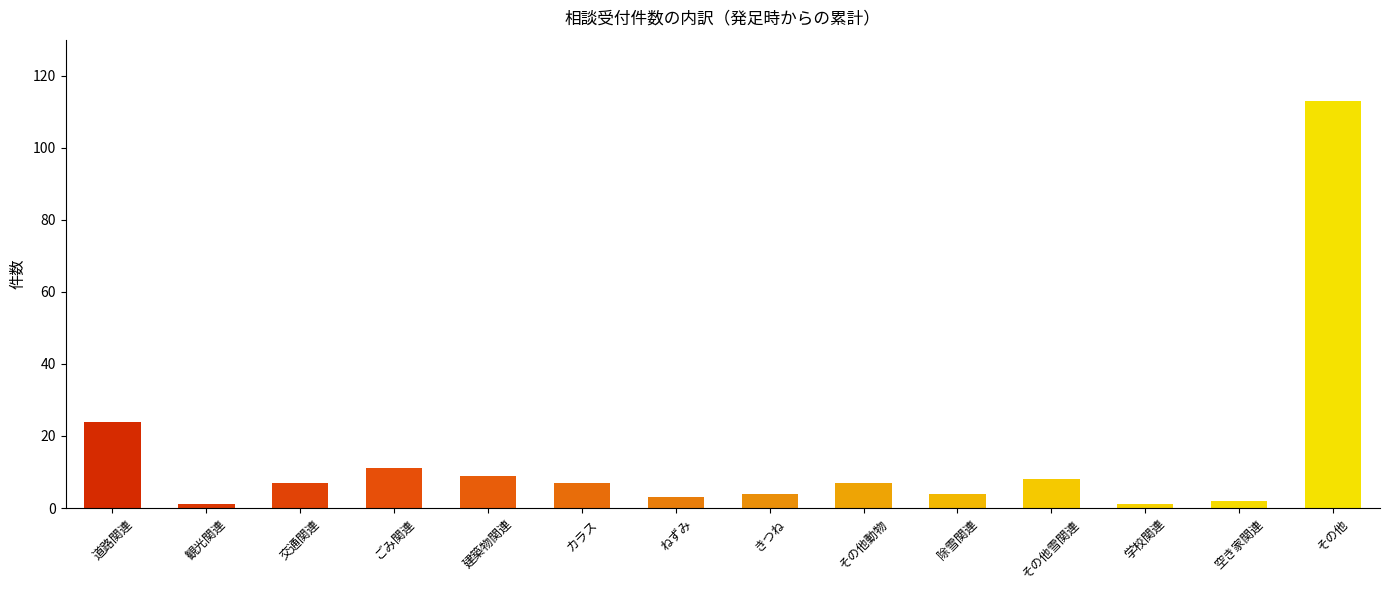

What is the maximum value shown in the chart?

113